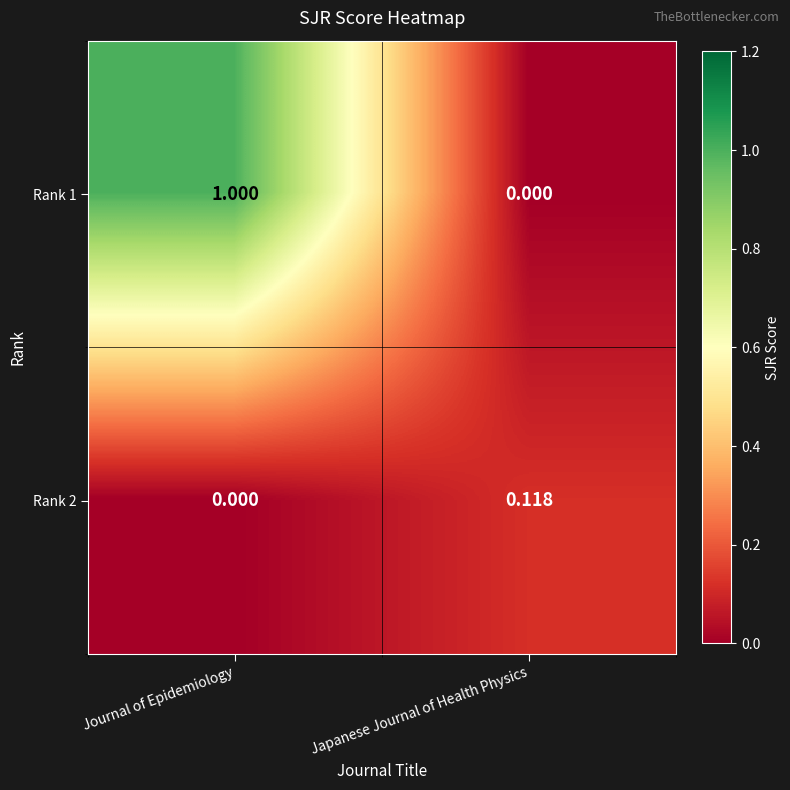

List the labels in order of Rank 2 value, smallest first.

Journal of Epidemiology, Japanese Journal of Health Physics